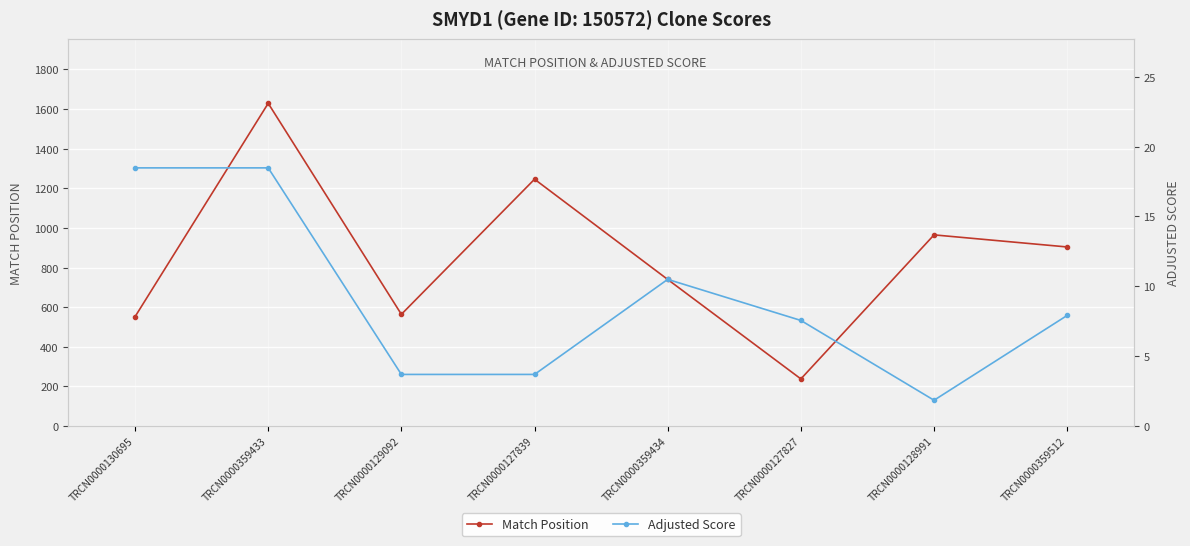

What is the minimum value shown in the chart?

1.8